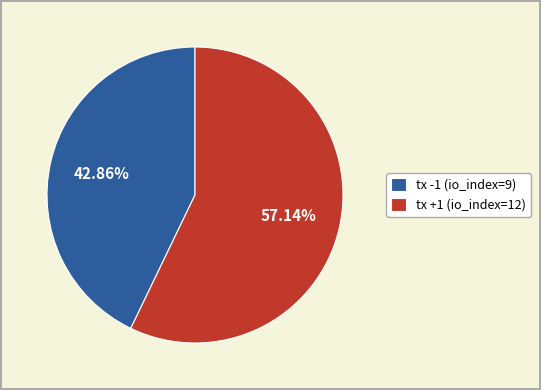

How many segments does this pie chart have?

2